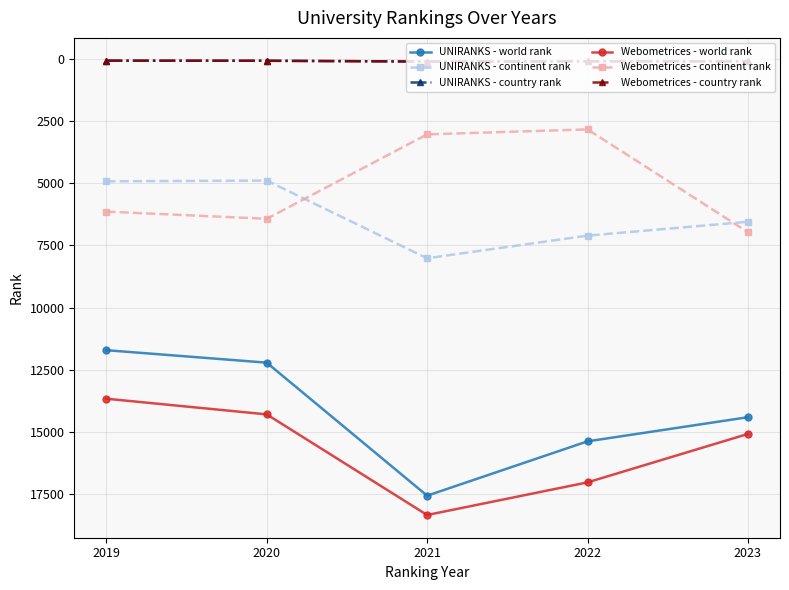

The value of Webometrices - continent rank at 2019 is 6137. True or false?

True